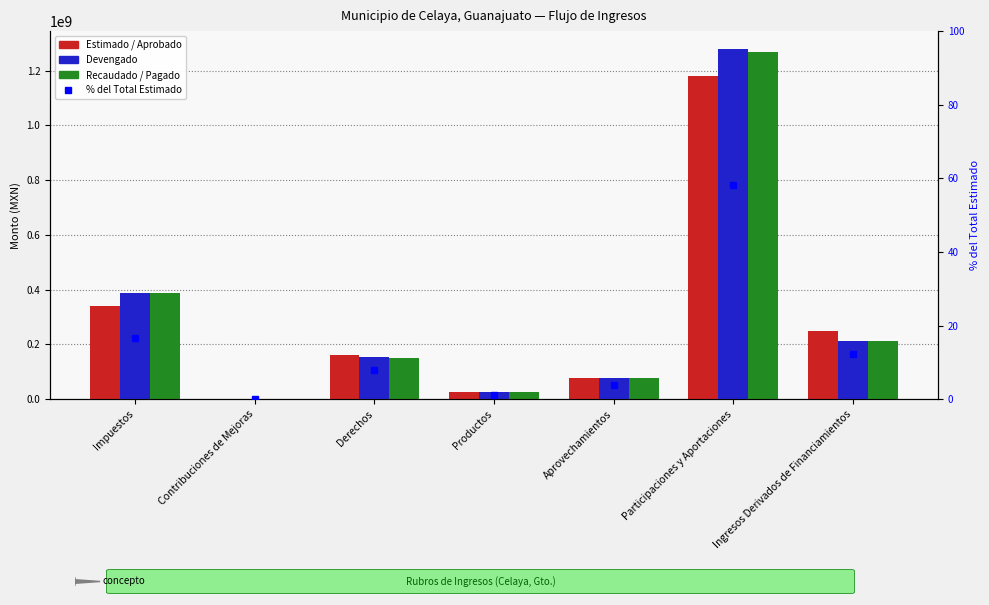

Count the number of categories in the chart.

7